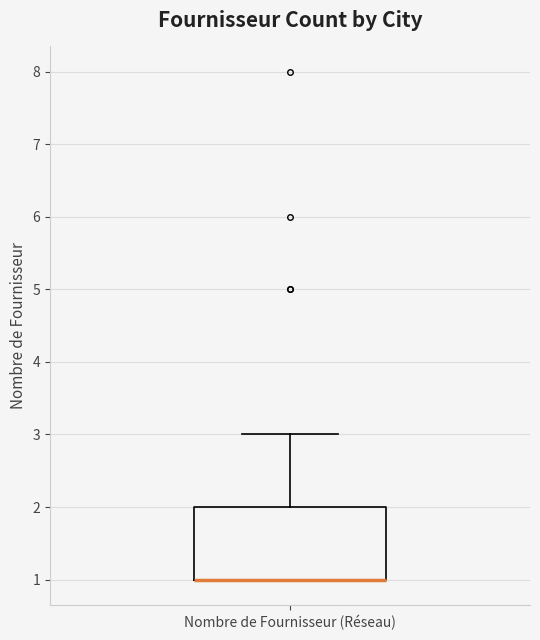

Read this box plot against the y-axis: the position of the median line, the range covered by the box, and the ends of both whiskers. The values are not printed on the chart, so give them approximately, as read against the axis.

median 1 (drawn on the box's lower edge), box 1 to 2, whiskers 1 to 3